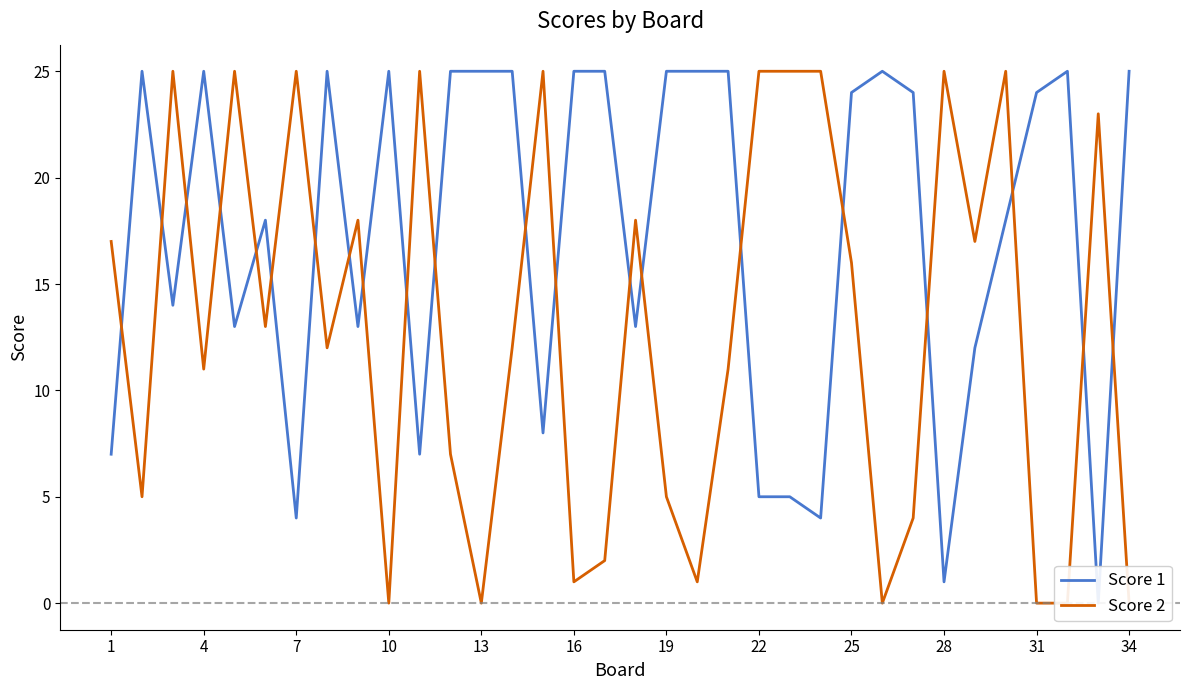

Which series has the largest range (max minus min)?

Score 1